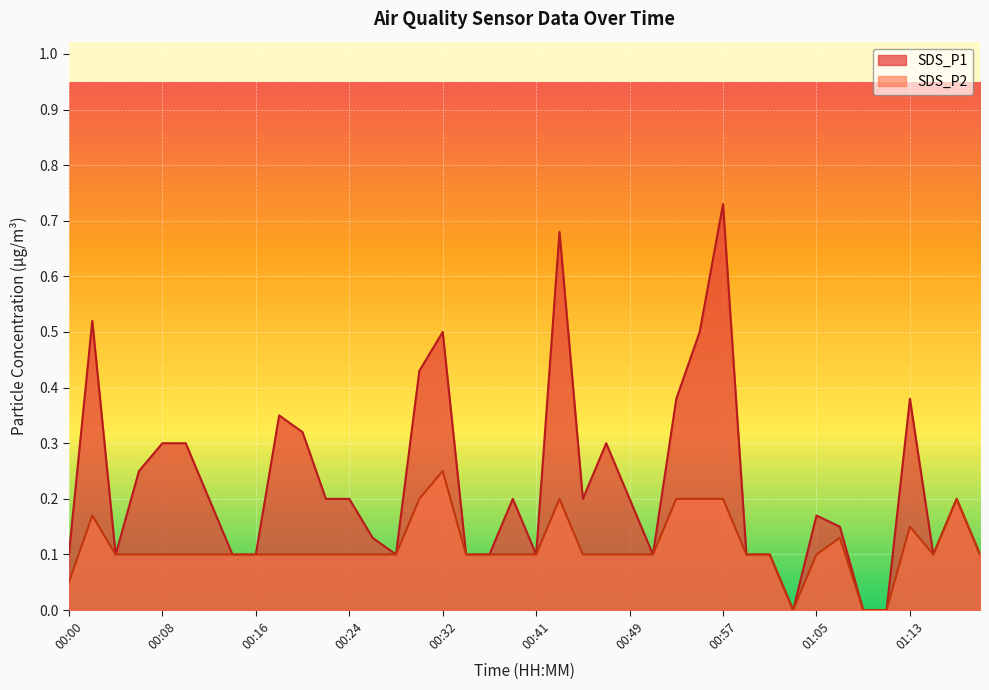

The value of SDS_P2 at 00:10 is 0.1. True or false?

True